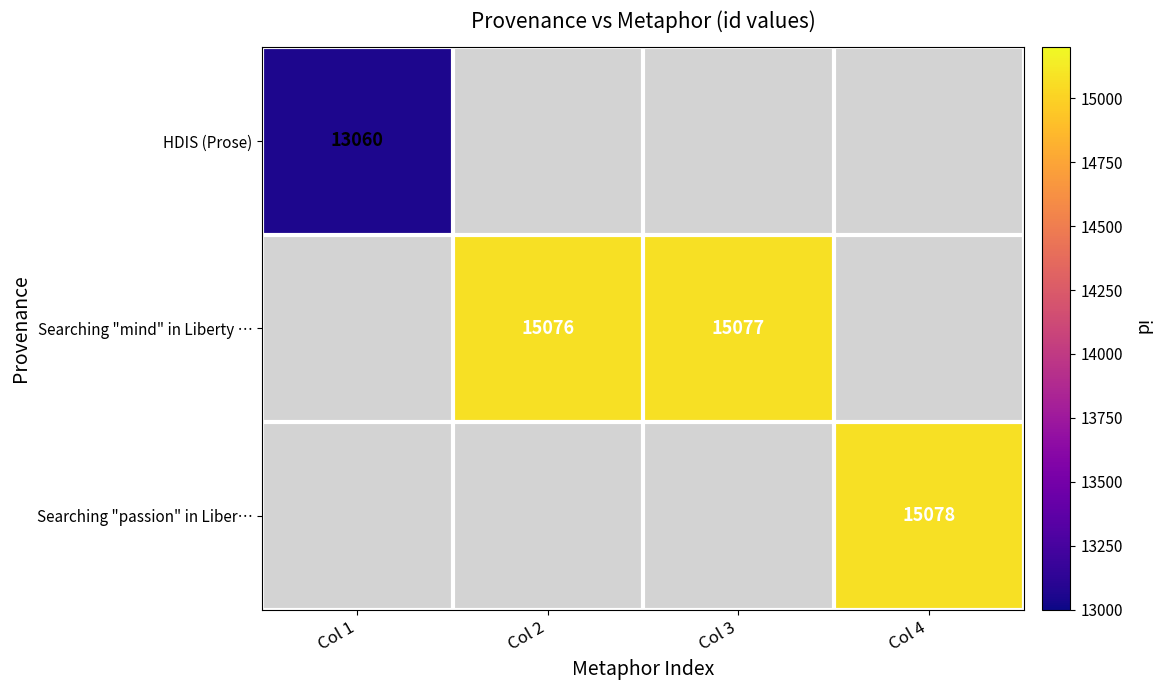

Is it true that Searching "mind" in Liberty … equals 15077 at Col 3?

True